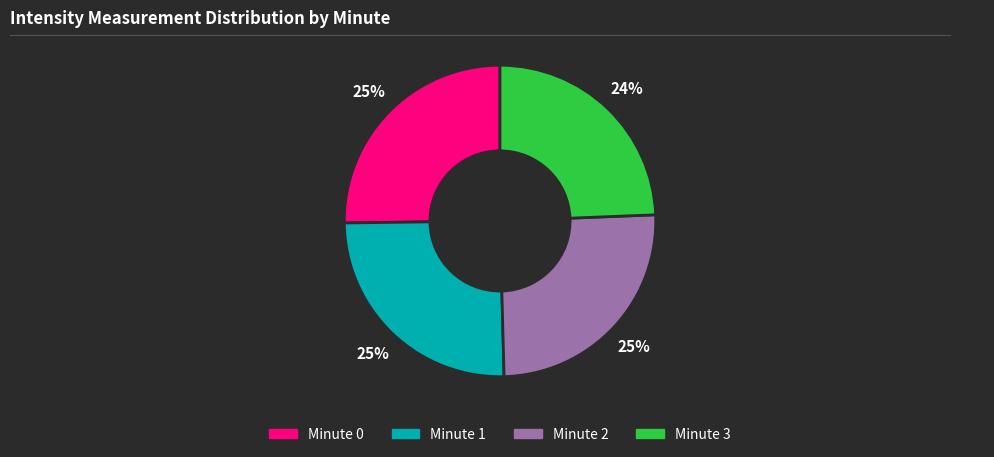

True or false: Minute 0 accounts for 31% of the total.

False